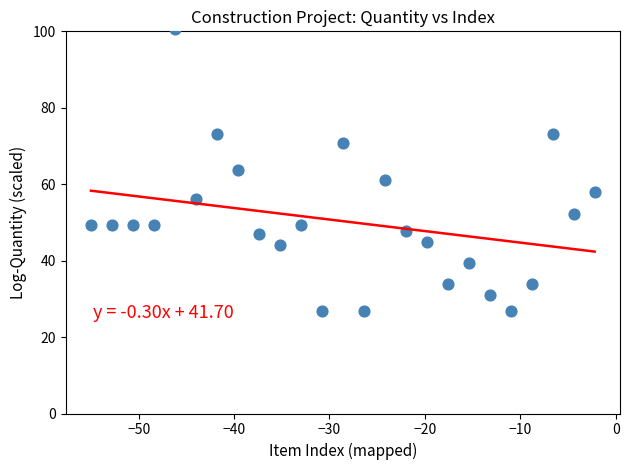

What is the range of Y values (max minus min)?

73.7